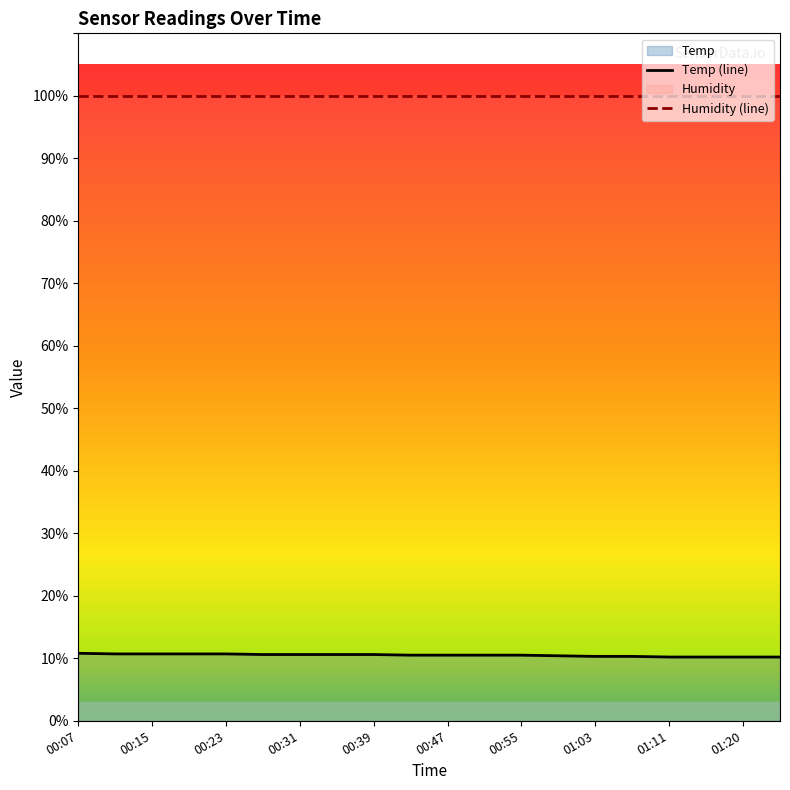

Count the number of data series in this chart.

2